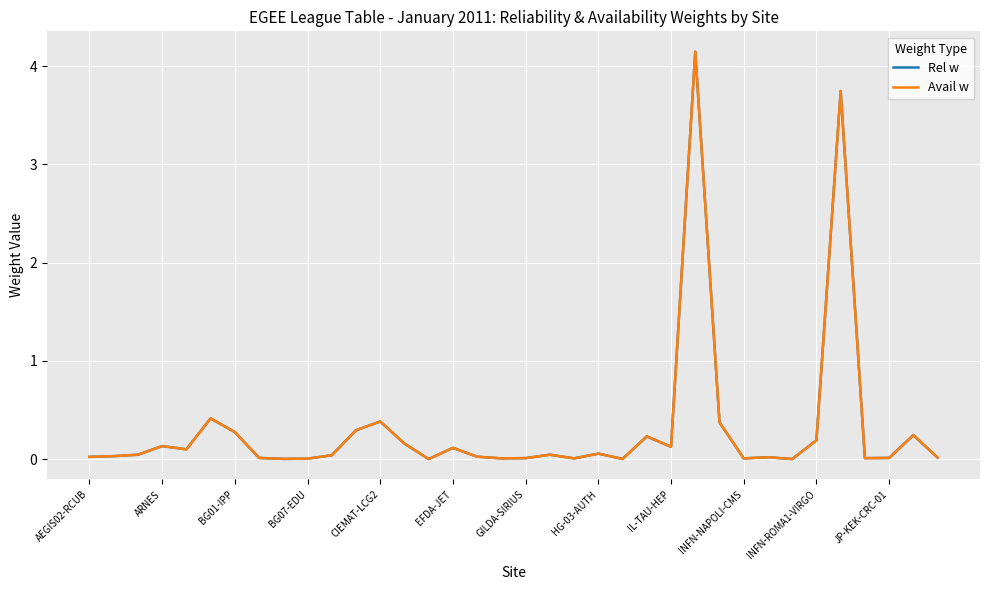

Is this an area chart (filled region under the line)?

No